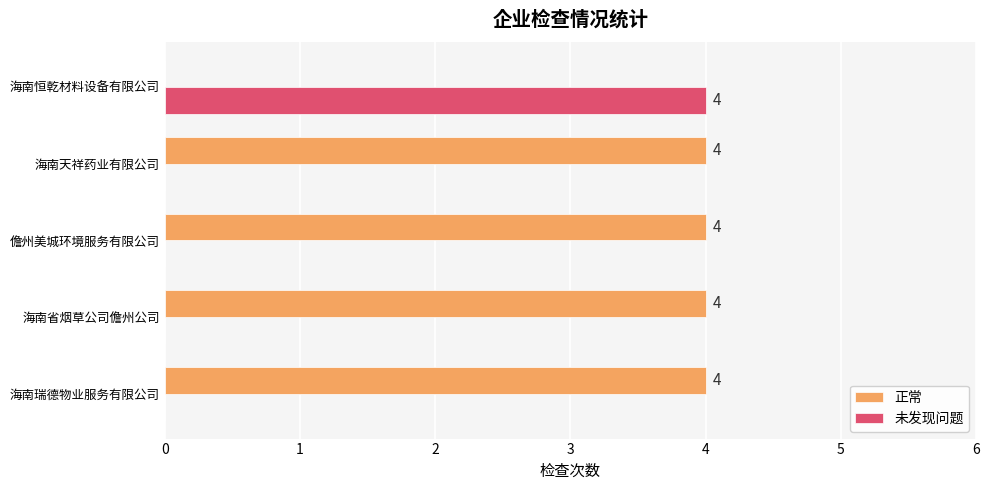

At which label does 未发现问题 reach its peak?

海南恒乾材料设备有限公司